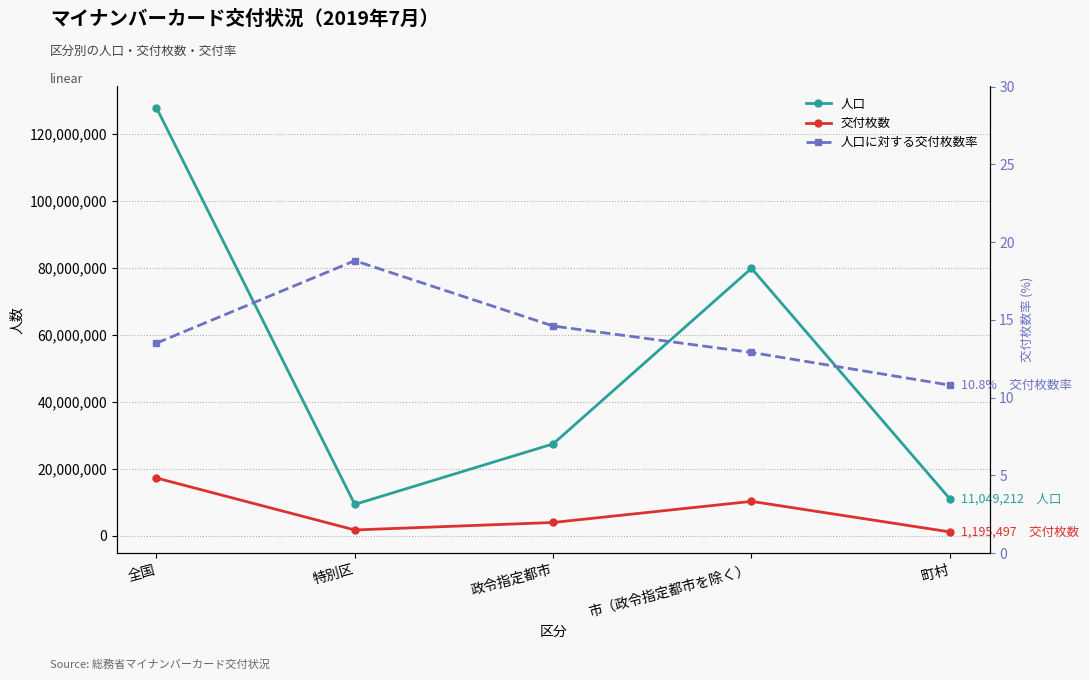

What is the difference between the 人口に対する交付枚数率 values at 政令指定都市 and 町村?

3.8